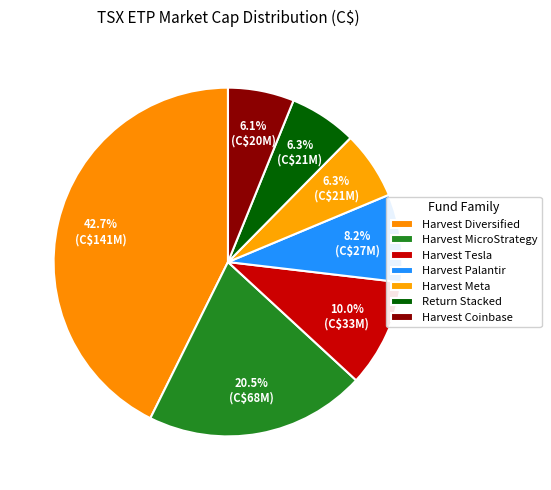

To the nearest percent, what is the average slice percentage?

14%